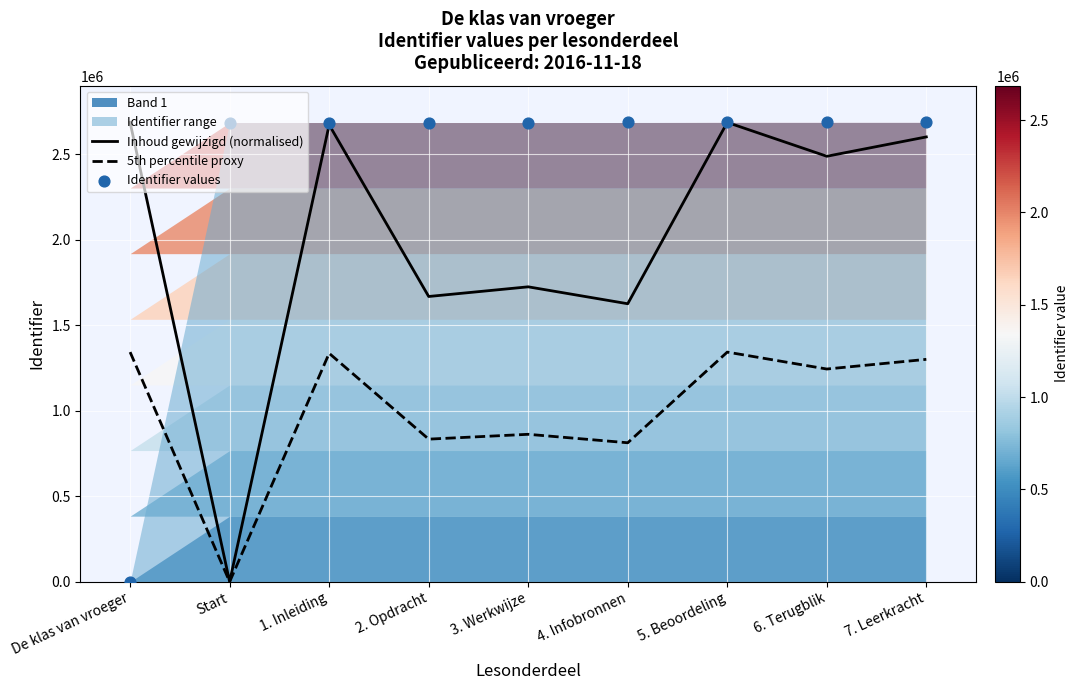

Which series has the largest total across all categories?

Identifier values